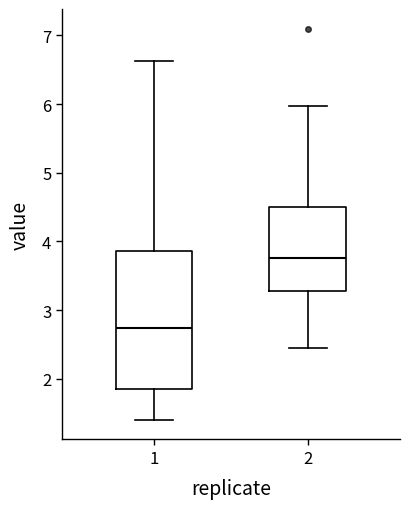

Which box has the lowest median line?

1